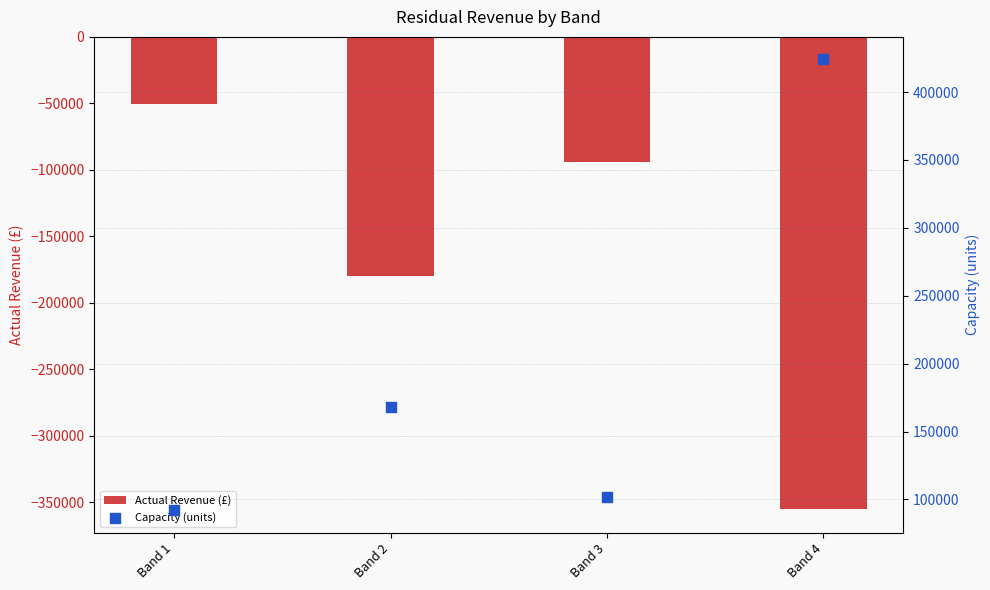

What is the total value across all series at Band 4?

68996.1